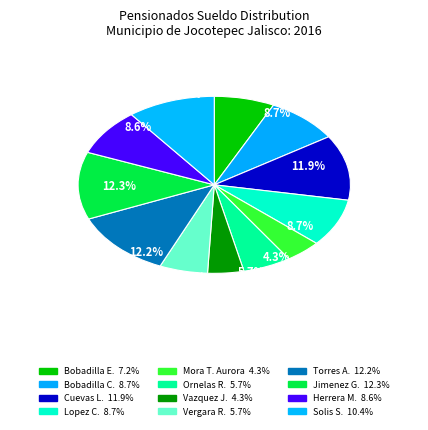

How many slices are in this pie chart?

12